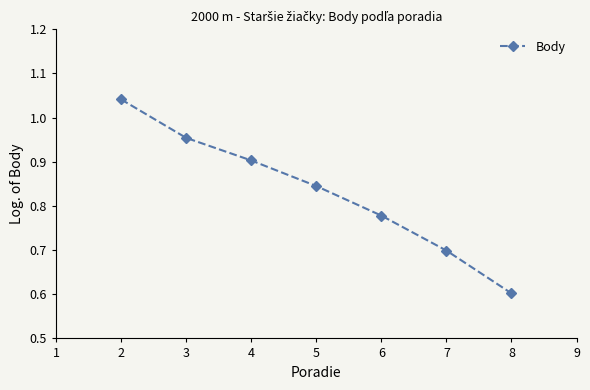

What is the sum of all values?

5.8